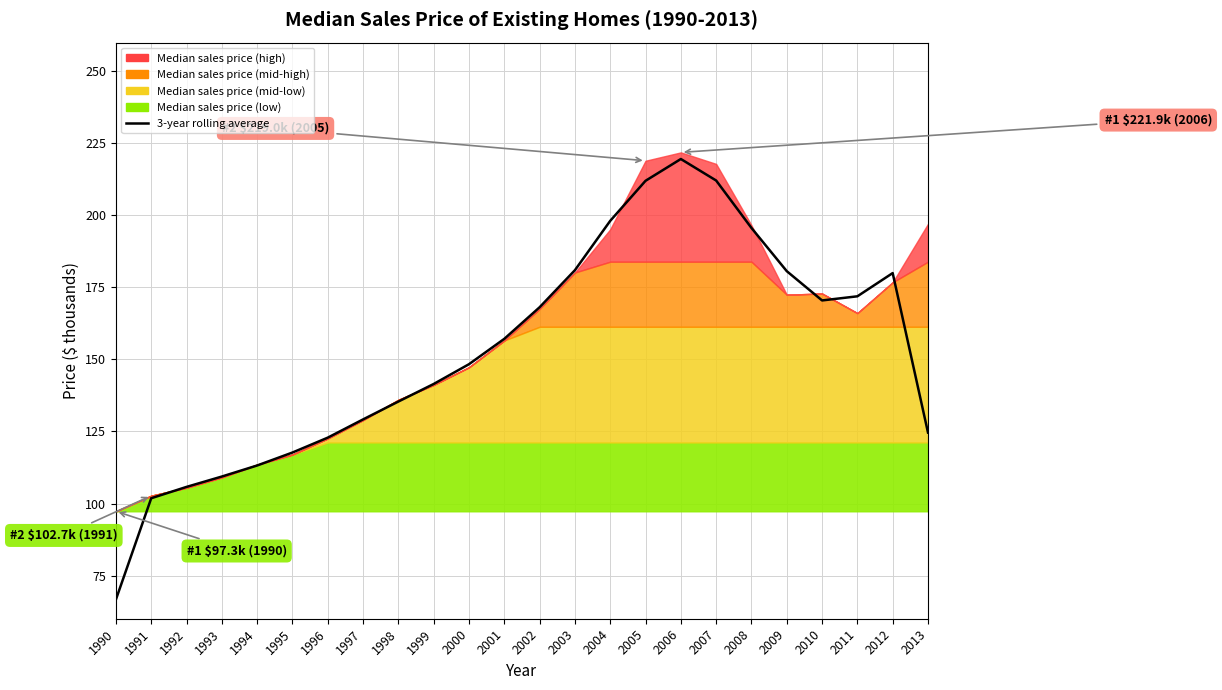

What is the sum of all values?

3663.5